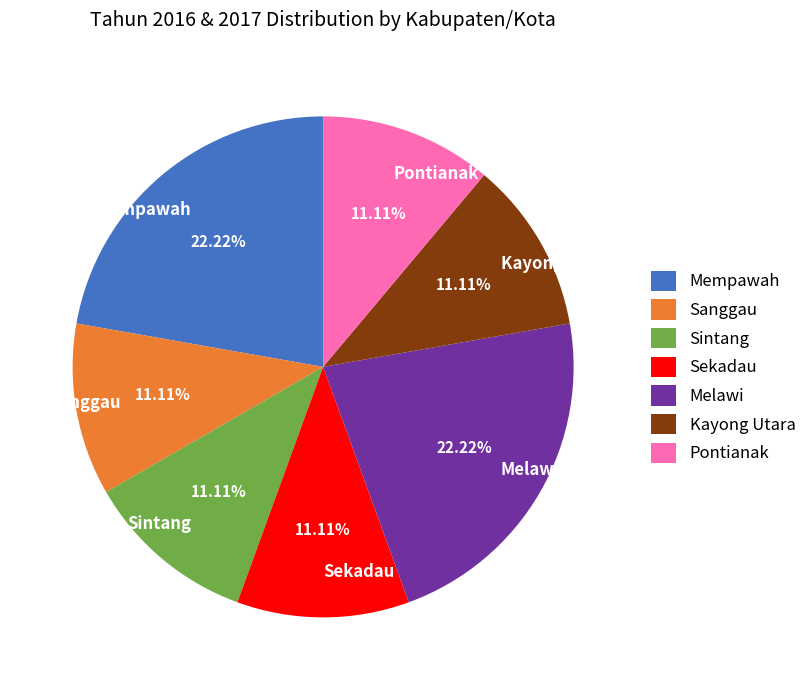

True or false: Pontianak accounts for 1% of the total.

False